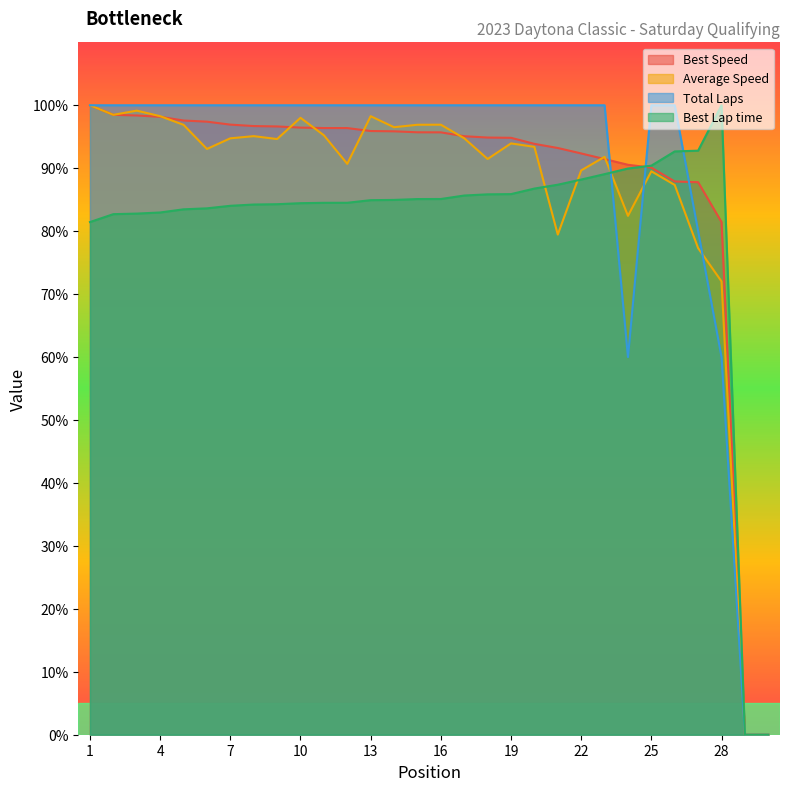

At which label does Best Lap time reach its peak?

28